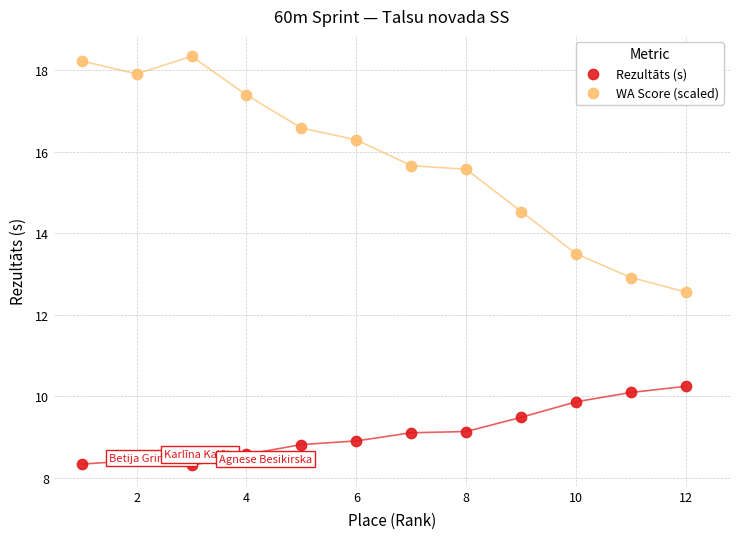

Which series has the largest Y range (max minus min)?

WA Score (scaled)